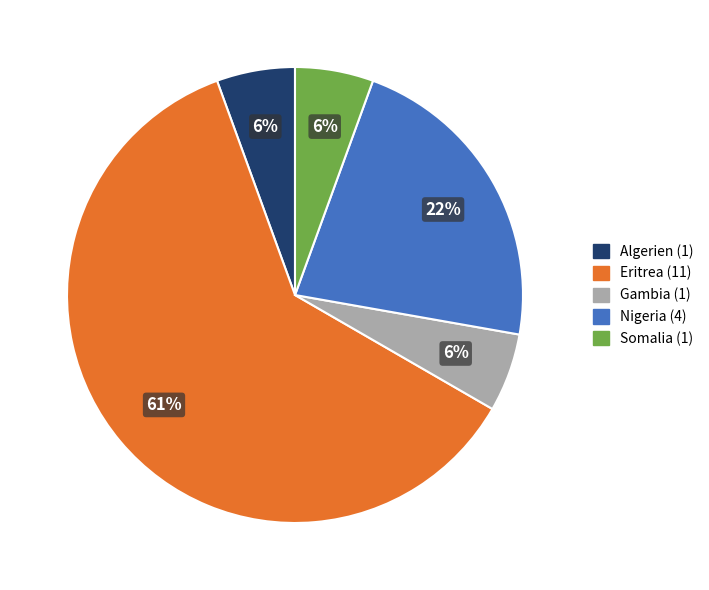

How many segments does this pie chart have?

5